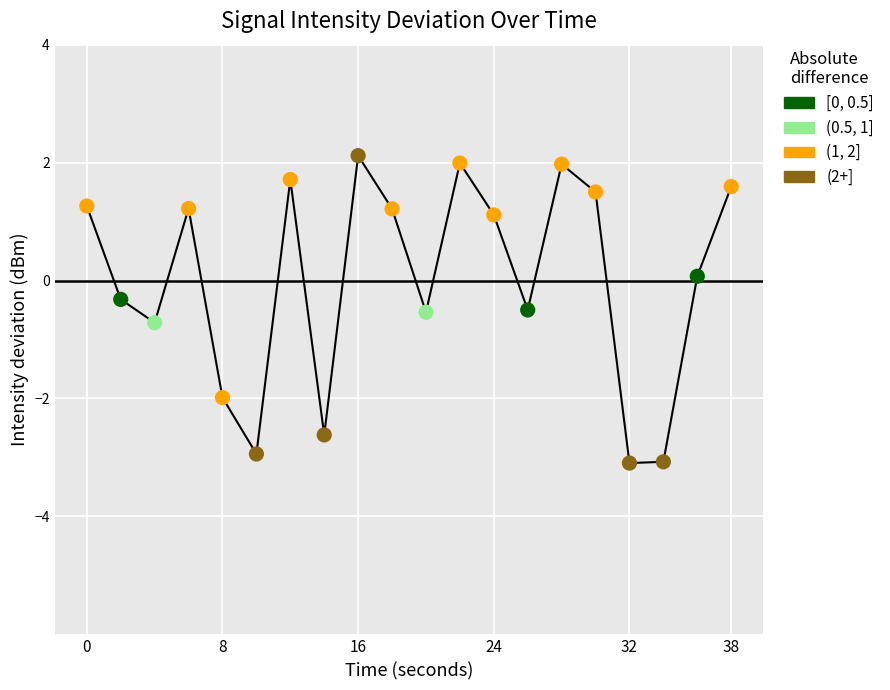

What is the maximum value shown in the chart?

2.1